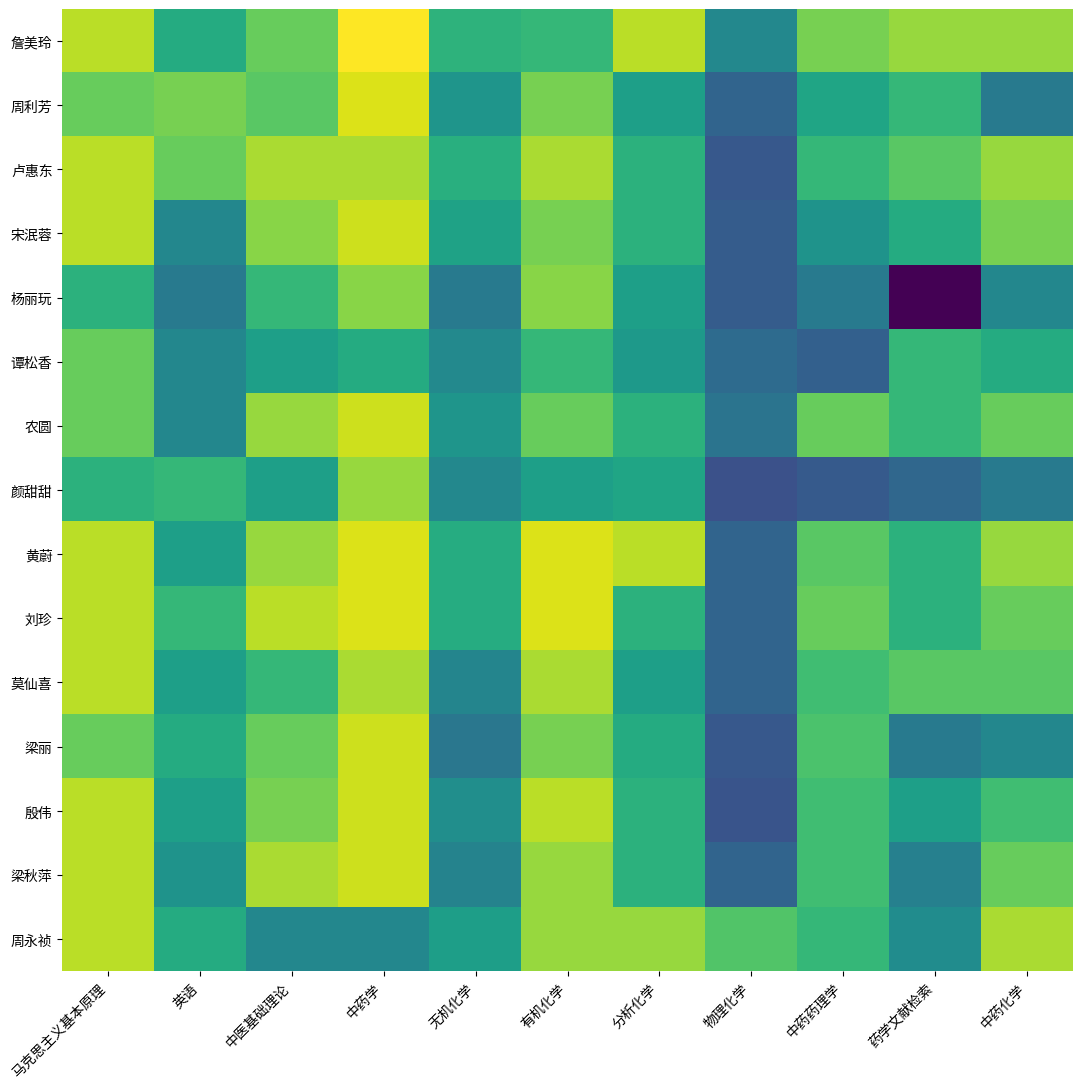

Rank the series by their maximum value, from highest to lowest.

詹美玲, 周利芳, 黄蔚, 刘珍, 宋泯蓉, 农圆, 梁丽, 殷伟, 梁秋萍, 卢惠东, 莫仙喜, 周永祯, 颜甜甜, 杨丽玩, 谭松香